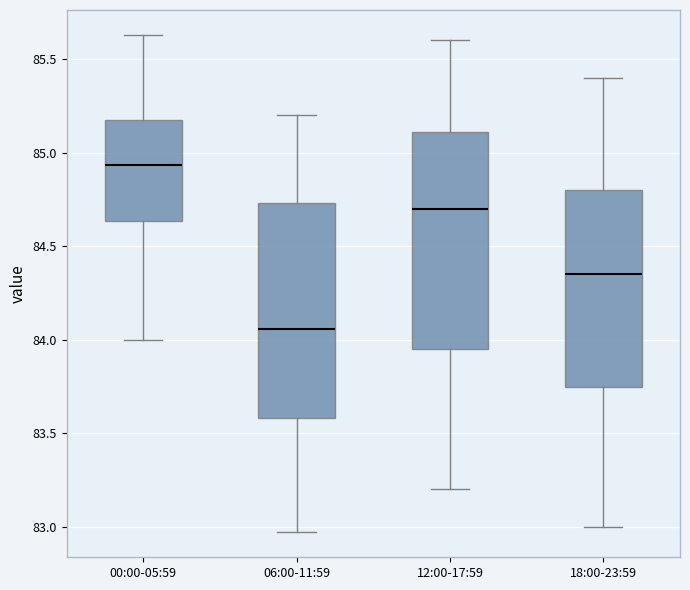

Reading left to right, transcribe this box plot: for each box, give where its median line is, the range the box spans, and where its two whiskers end, as read against the y-axis. The values are not printed on the chart, so give them approximately, as read against the axis.

00:00-05:59: median 84.95, box 84.65 to 85.15, whiskers 84.00 to 85.65
06:00-11:59: median 84.05, box 83.60 to 84.75, whiskers 82.95 to 85.20
12:00-17:59: median 84.70, box 83.95 to 85.10, whiskers 83.20 to 85.60
18:00-23:59: median 84.35, box 83.75 to 84.80, whiskers 83.00 to 85.40